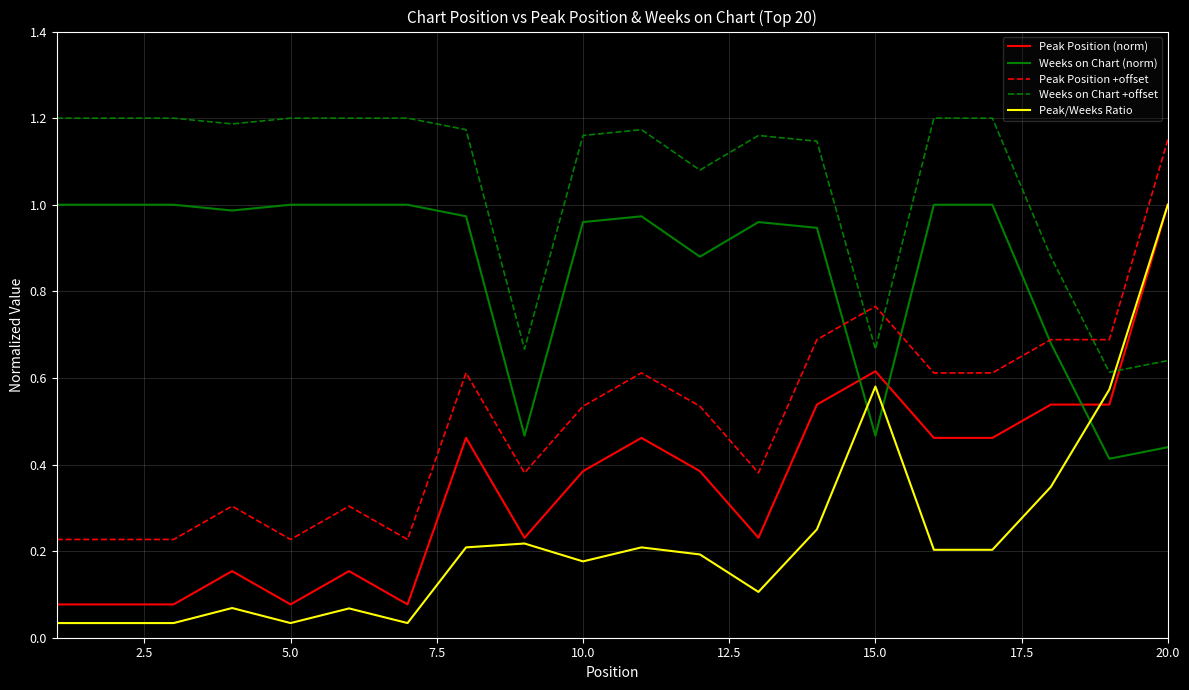

Which series has the largest total across all categories?

Weeks on Chart +offset